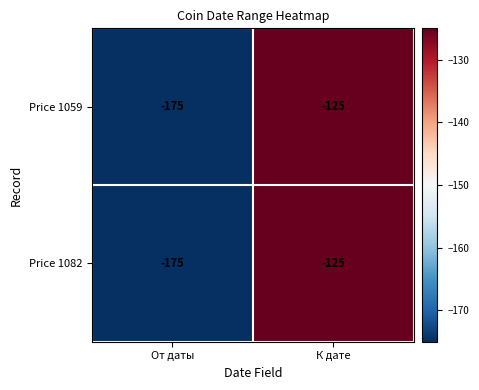

What value does the Price 1059 series have at От даты, to the nearest 5?

-175